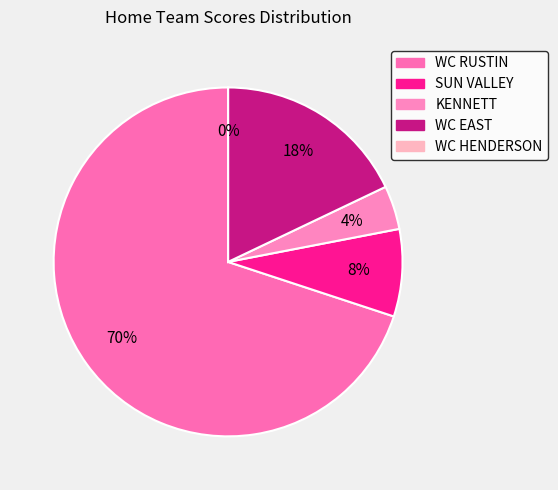

Which slice is the largest?

WC RUSTIN